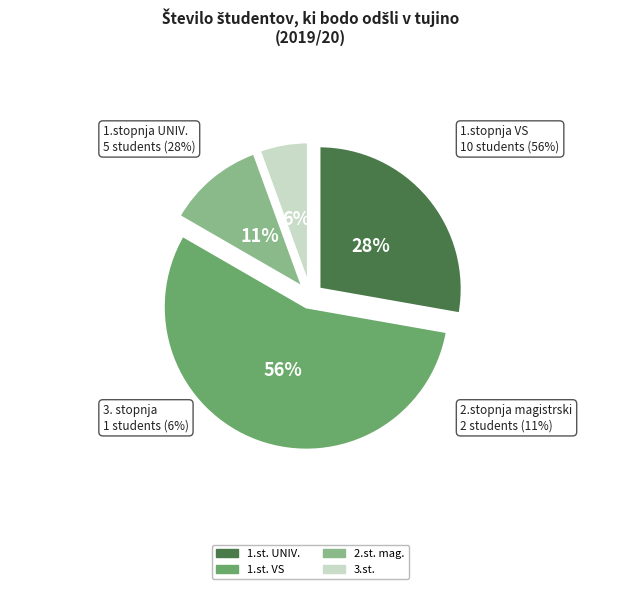

Rank the categories by value from highest to lowest.

1.stopnja
VISOKOŠOLSKI STROKOVNI PROGRAM, 1.stopnja
UNIVERZITETNI PROGRAM, 2.stopnja
magistrski, 3. stopnja